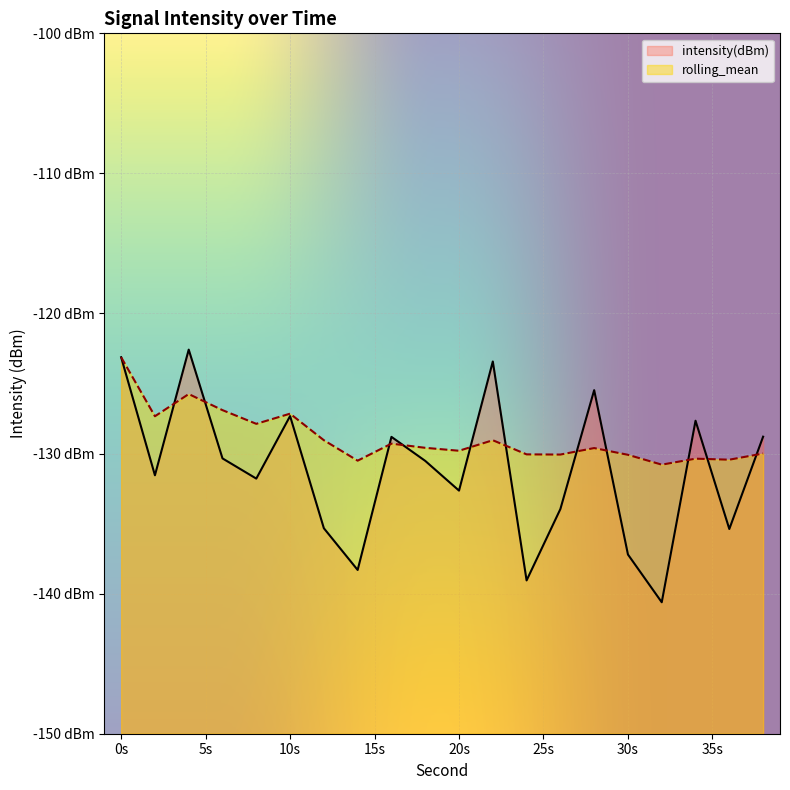

What is the sum of all rolling_mean values?

-2576.8